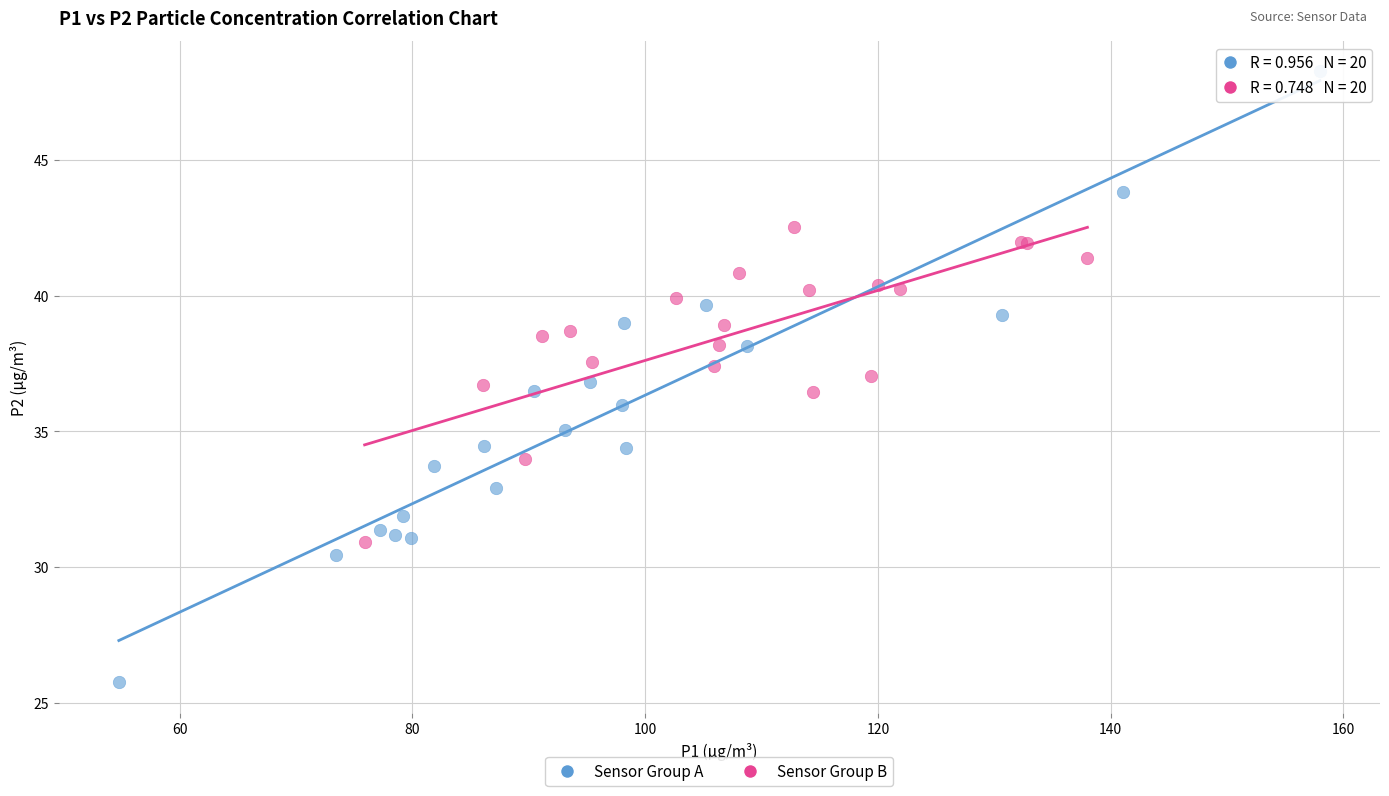

Which series reaches the maximum Y coordinate?

Sensor Group A